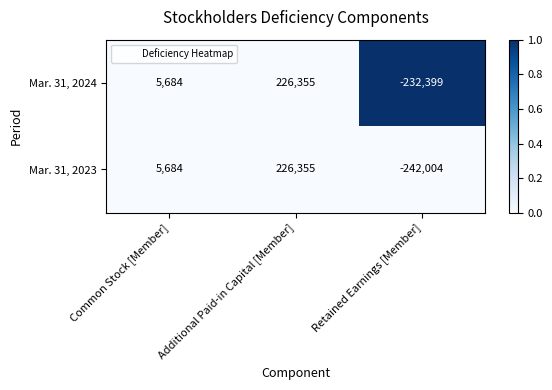

The Mar. 31, 2023 series shows 226355 at Additional Paid-in Capital [Member]. True or false?

True